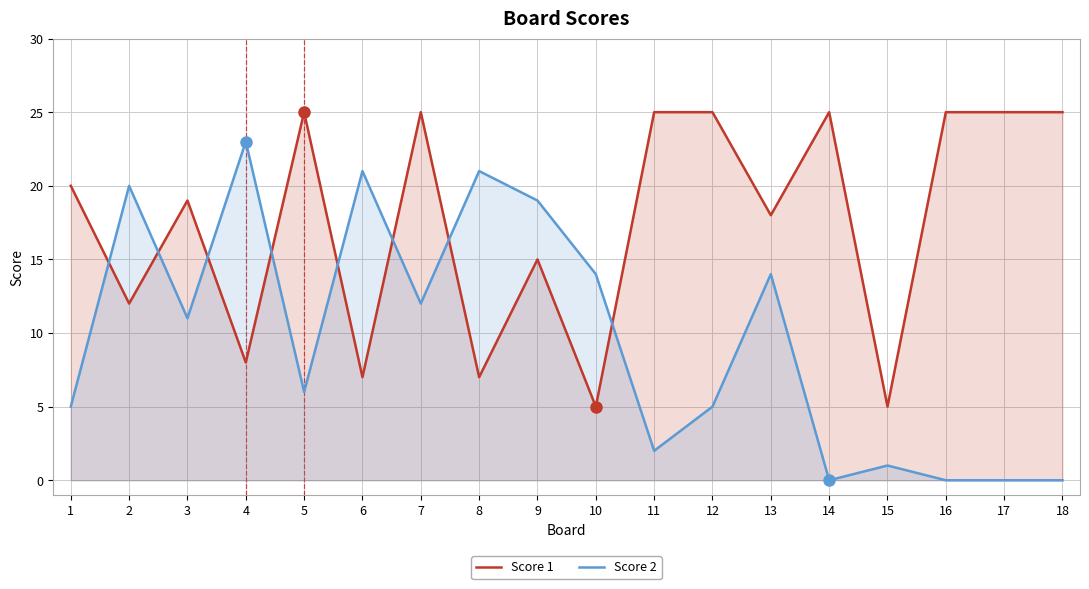

Does the chart display data point markers on the line(s)?

No